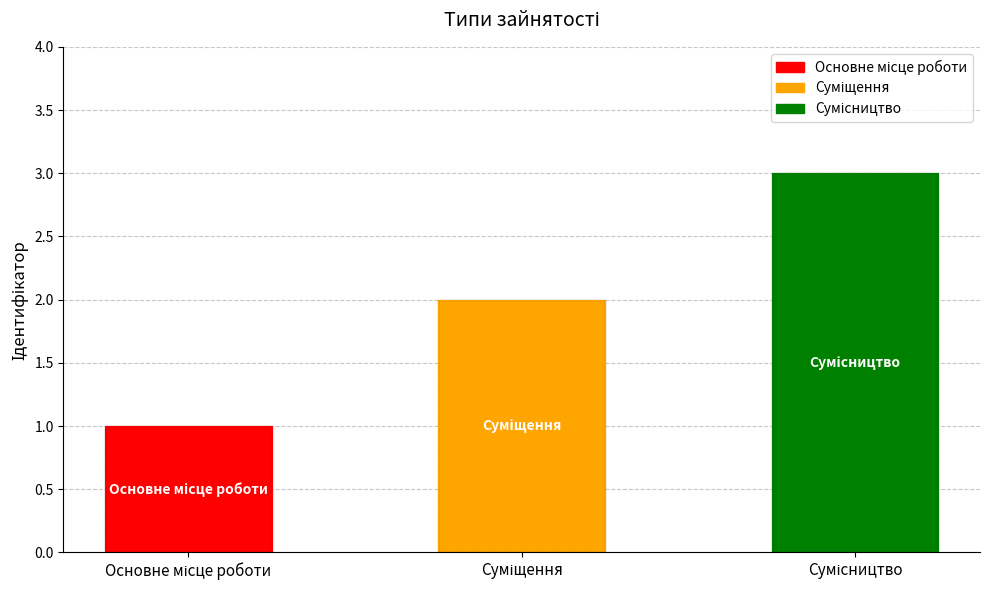

The chart shows a value of 1 at Основне місце роботи. True or false?

True